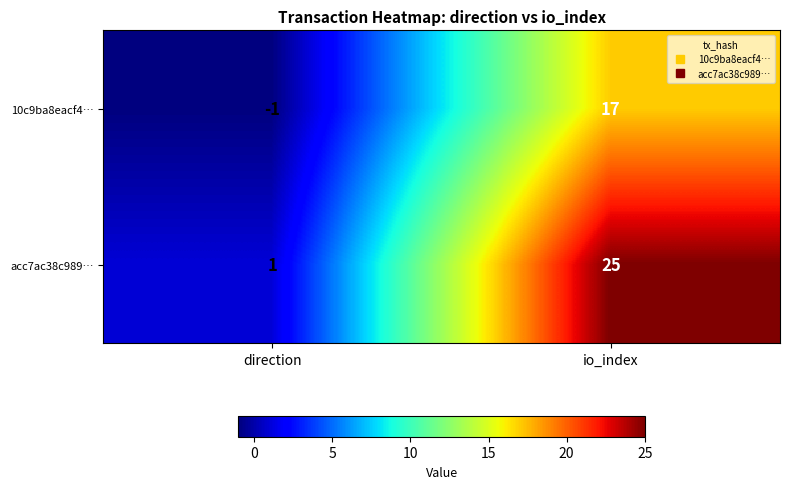

True or false: acc7ac38c989… has a value of 25 at io_index.

True